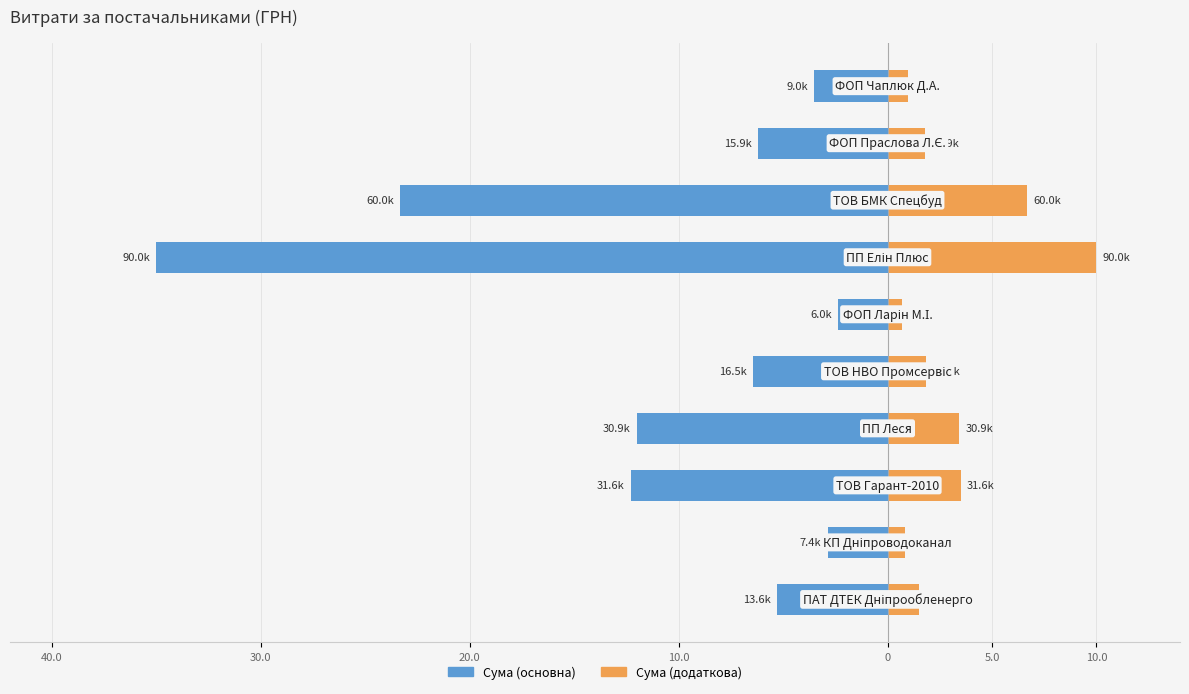

True or false: Сума (основна) has a value of -35.0 at 10.0.

True